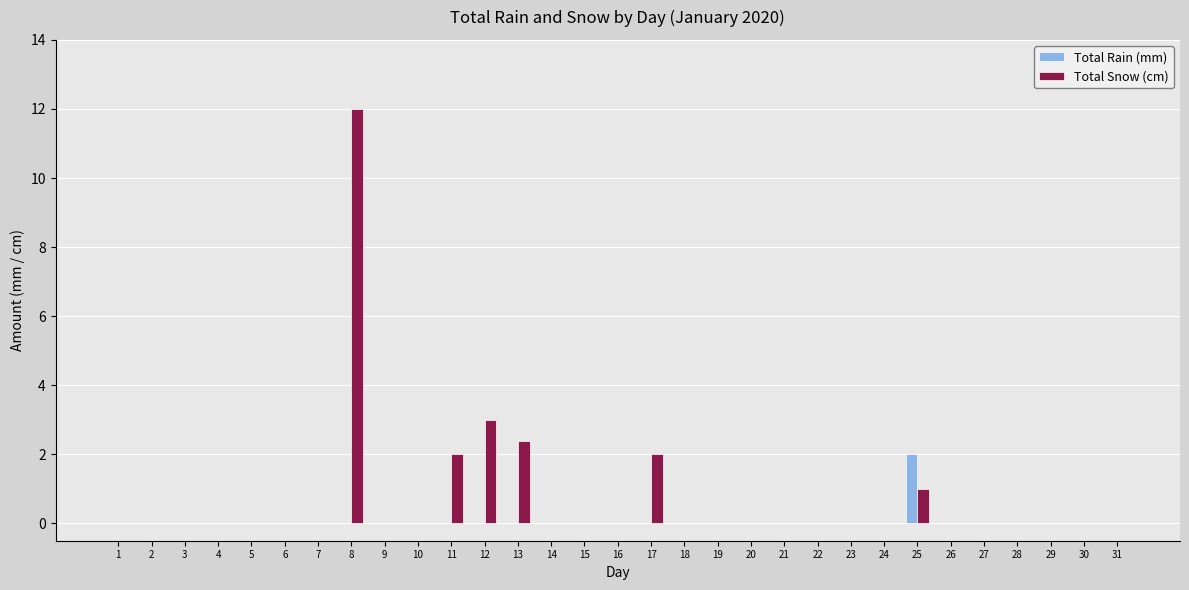

At which category is the sum across all series the highest?

8